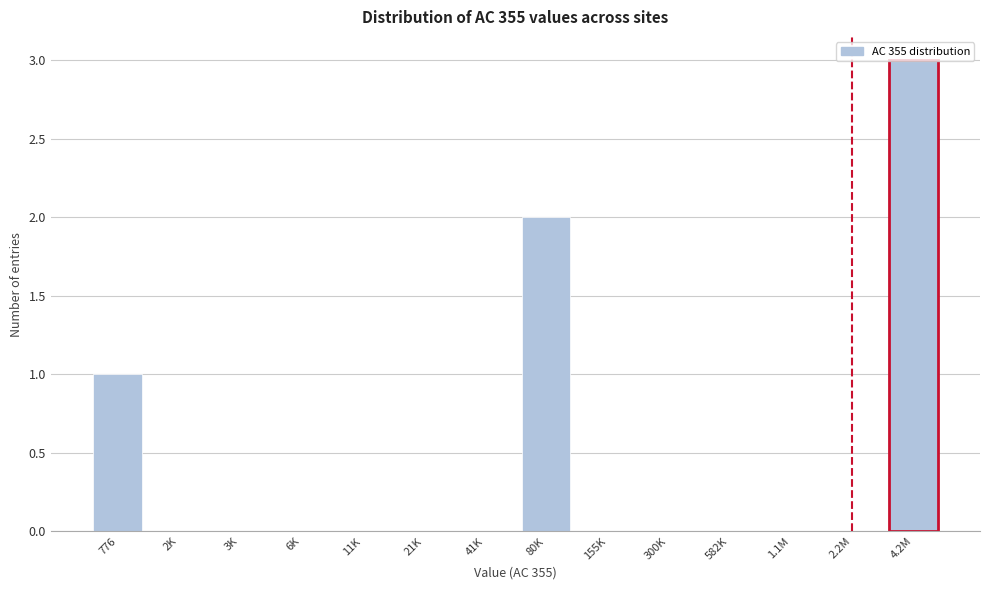

What is the greatest value displayed?

3